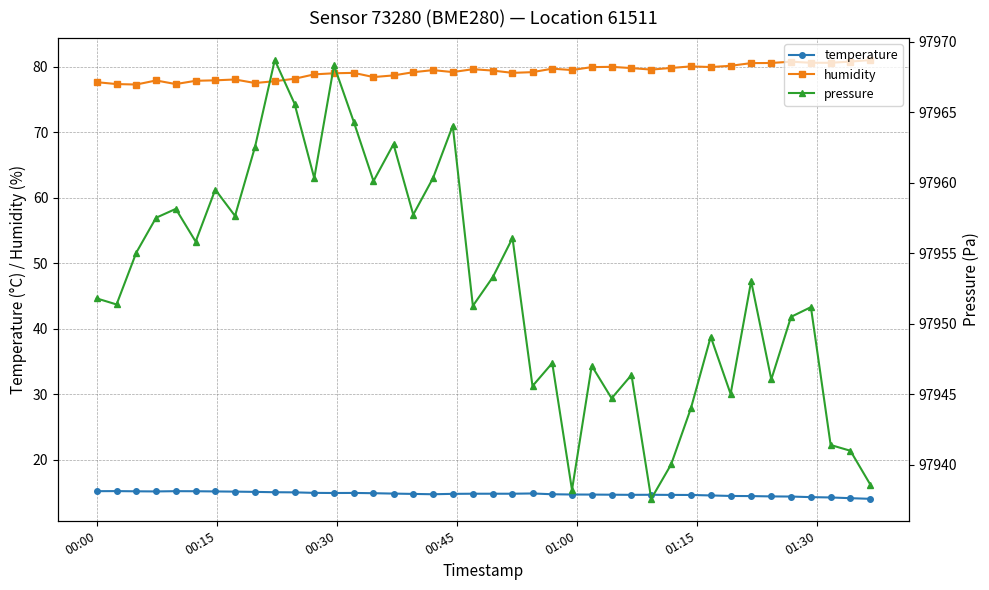

True or false: temperature and humidity intersect in this chart.

False